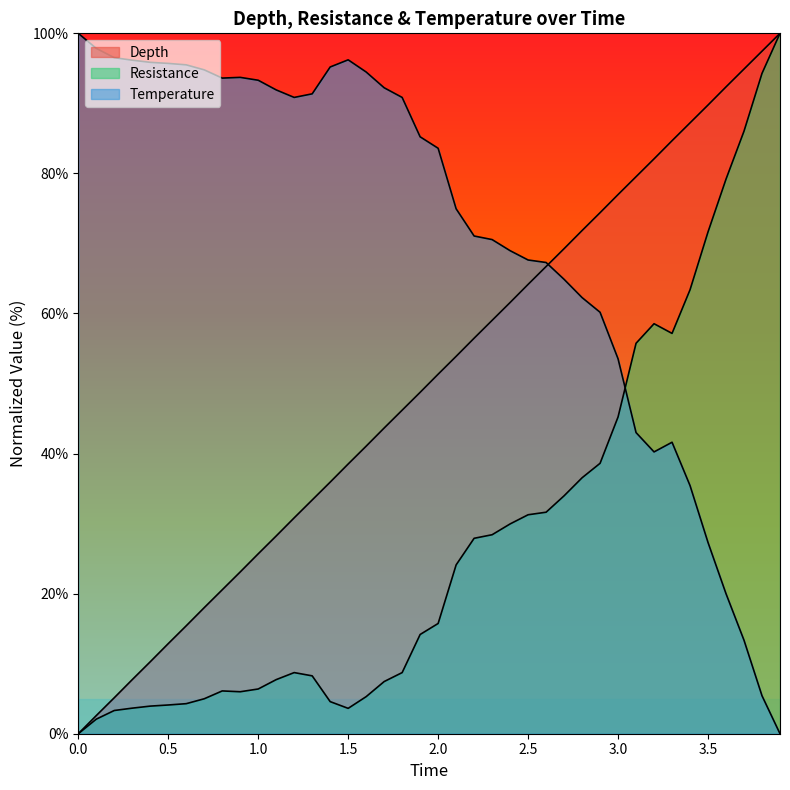

What is the label of the 19th point from the right?

2.1